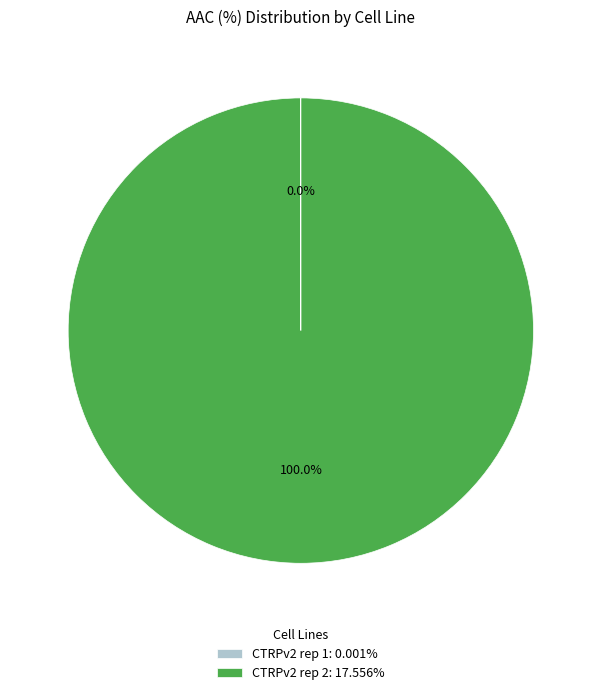

Does any single category account for the majority?

Yes